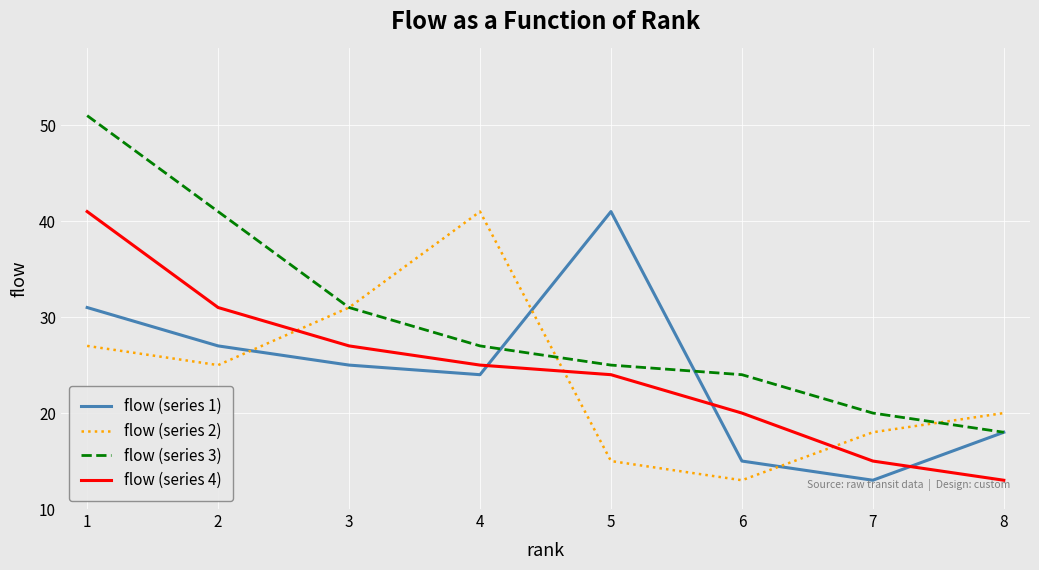

True or false: flow (series 4) and flow (series 1) intersect in this chart.

True